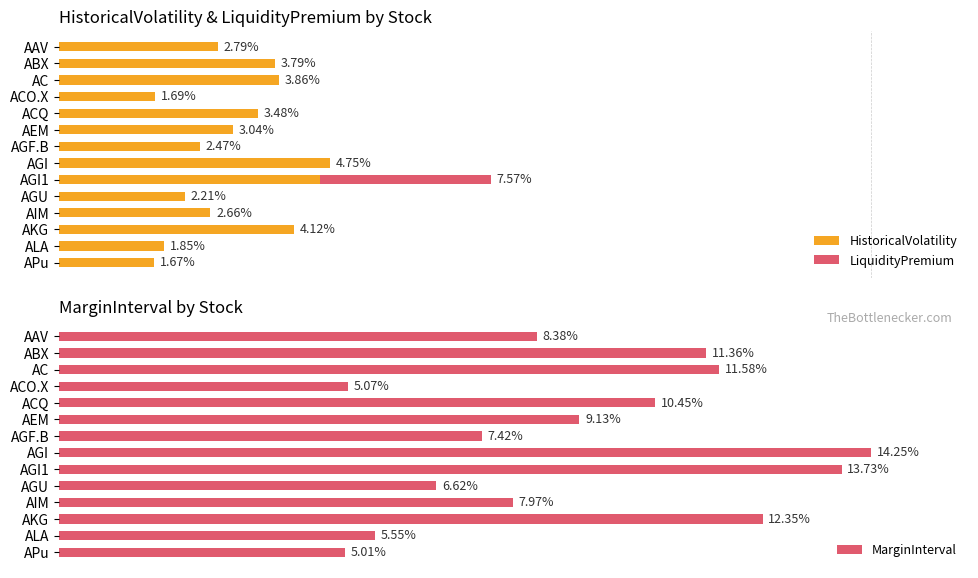

Reading left to right, transcribe all the data shown in this chart.

HistoricalVolatility: 2.8	3.8	3.9	1.7	3.5	3.0	2.5	4.7	4.6	2.2	2.7	4.1	1.8	1.7
LiquidityPremium: 0.0	0.0	0.0	0.0	0.0	0.0	0.0	0.0	3.0	0.0	0.0	0.0	0.0	0.0
MarginInterval: 8.4	11.4	11.6	5.1	10.5	9.1	7.4	14.2	13.7	6.6	8.0	12.3	5.5	5.0